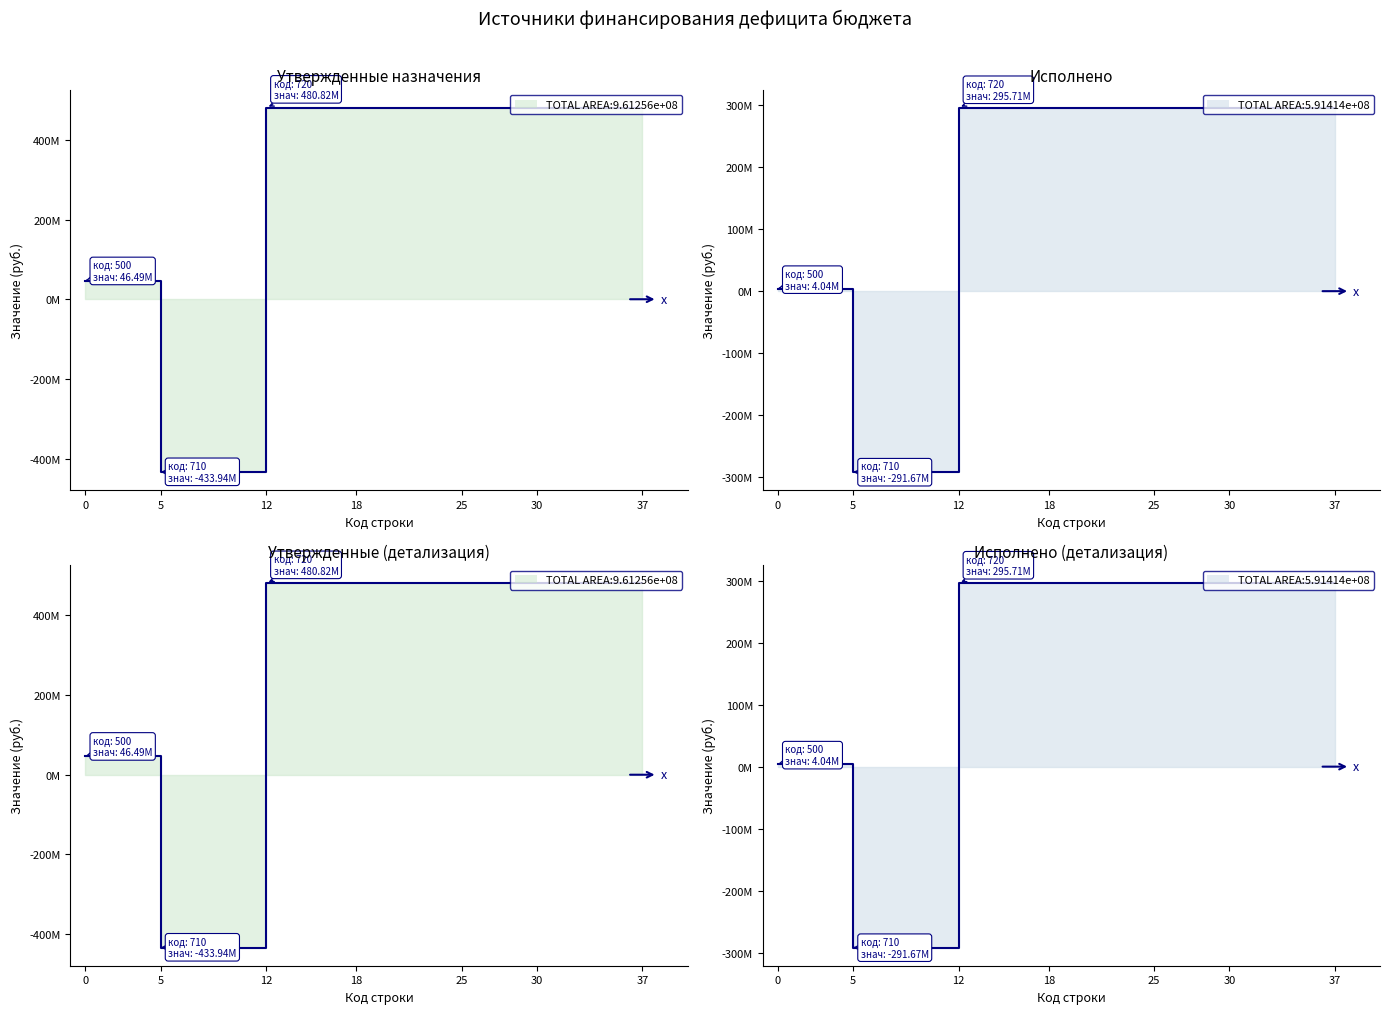

What is the highest value of the Исполнено series?

295706876.8